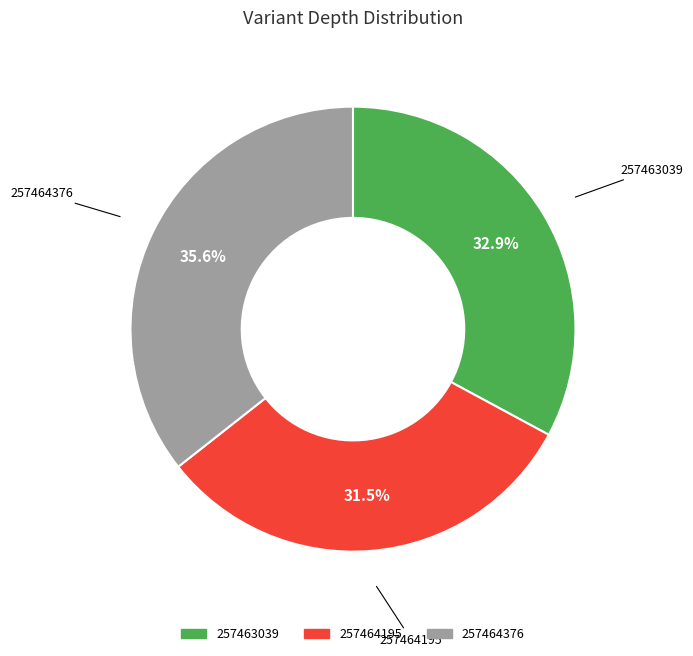

Rank the categories by value from lowest to highest.

257464195, 257463039, 257464376